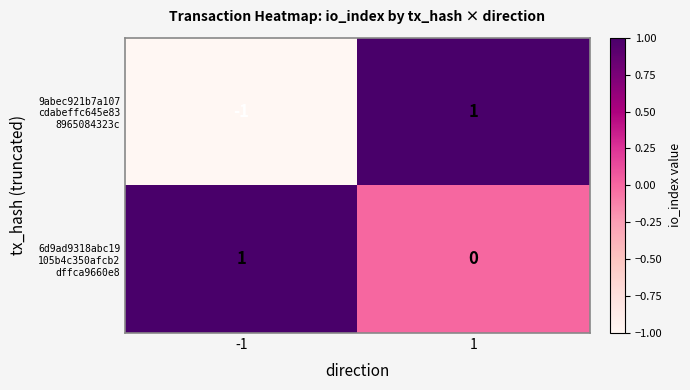

How many categories are shown in the chart?

2